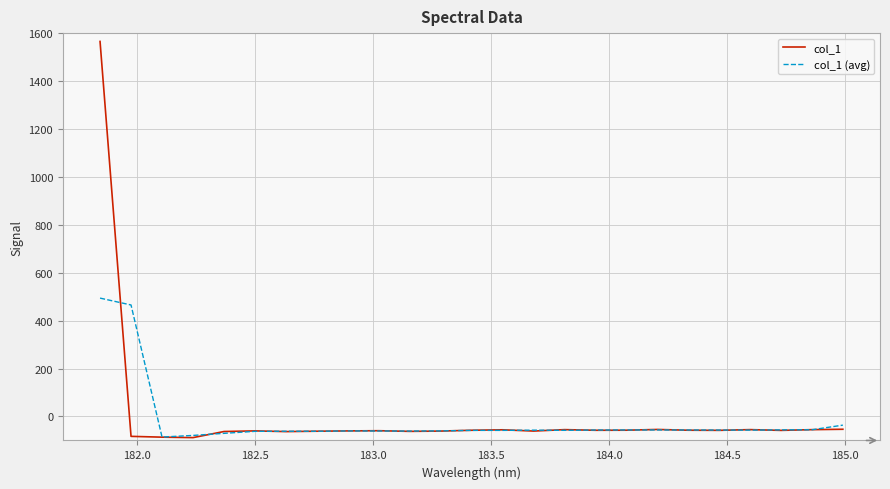

True or false: col_1 (avg) has more than 2 points higher than both neighbors.

True